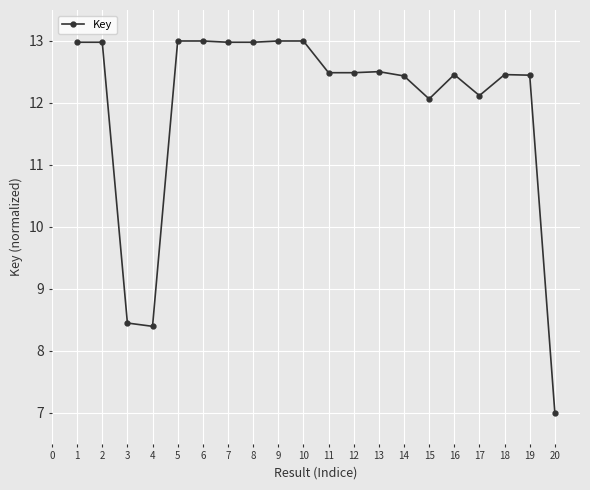

What is the difference between the second highest and second lowest values?

4.6